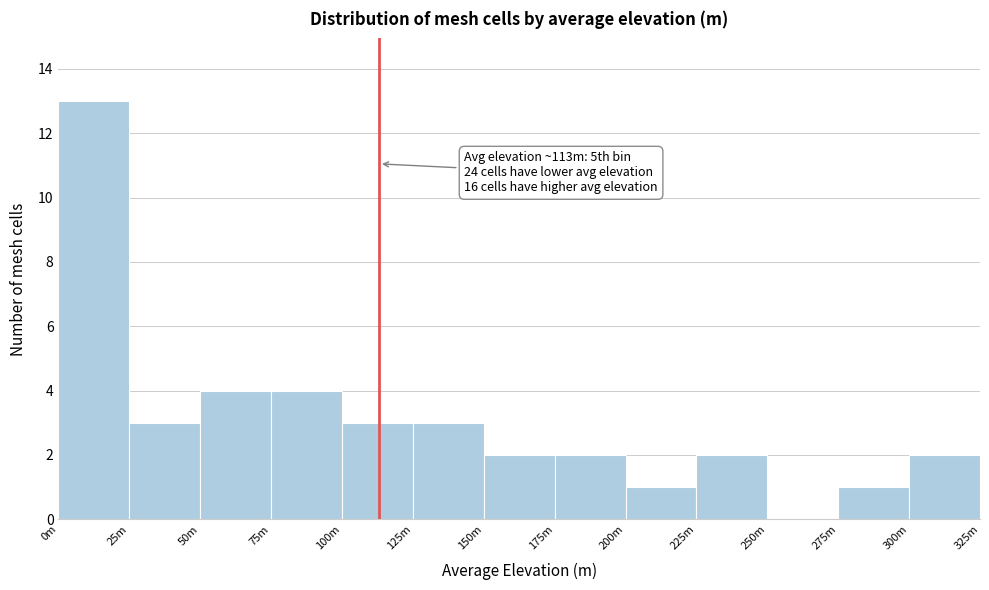

Reading right to left, extract all data points from this chart.

300m=2	275m=1	250m=0	225m=2	200m=1	175m=2	150m=2	125m=3	100m=3	75m=4	50m=4	25m=3	0m=13